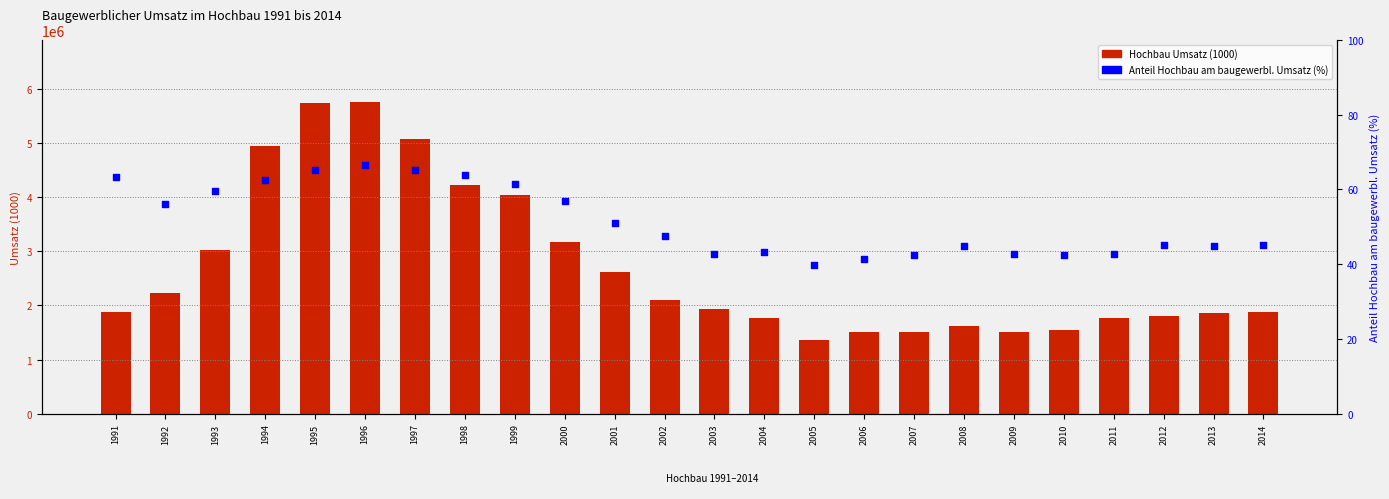

Which series reaches the minimum Y coordinate?

Anteil Hochbau %